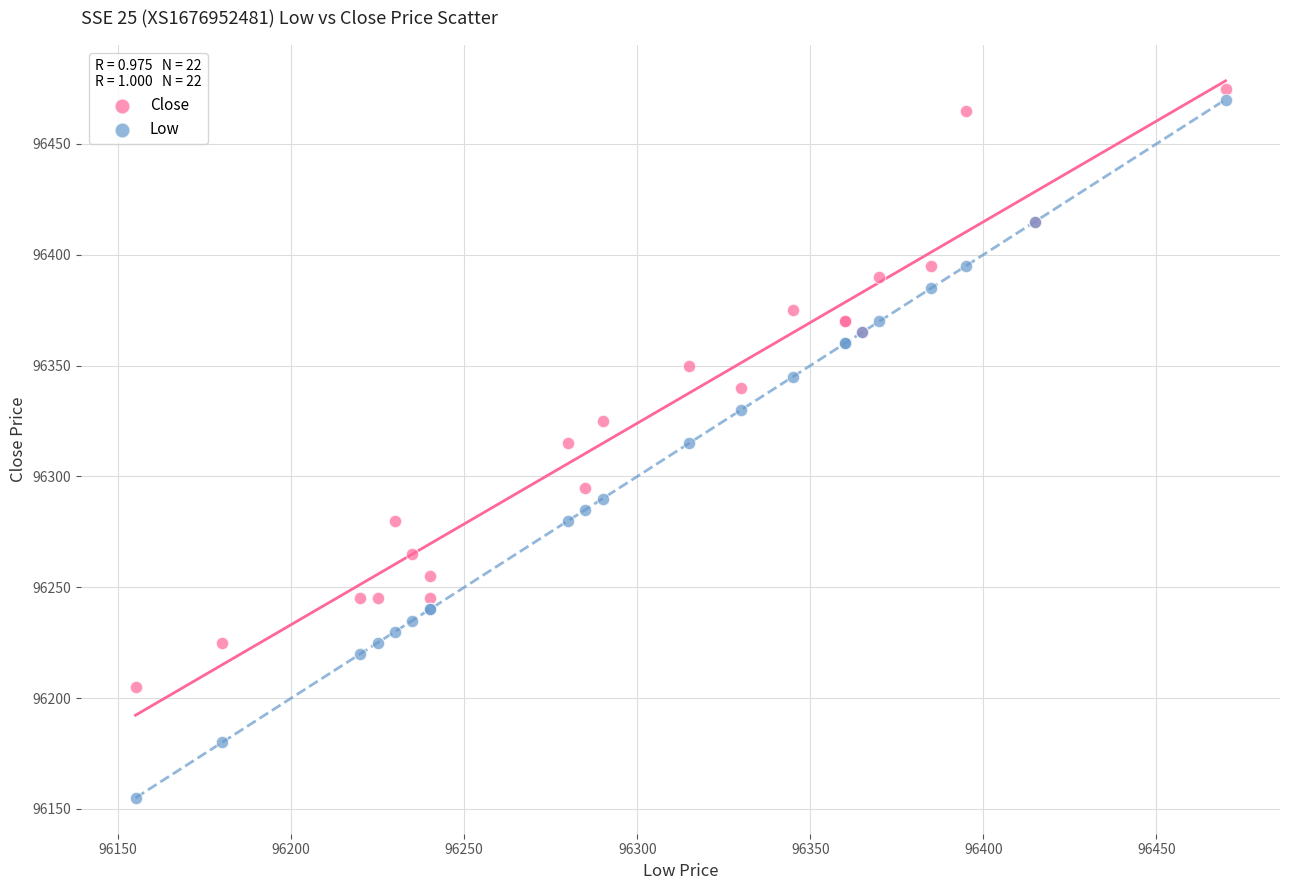

What is the X range (max minus min) for the scatter plot?

315